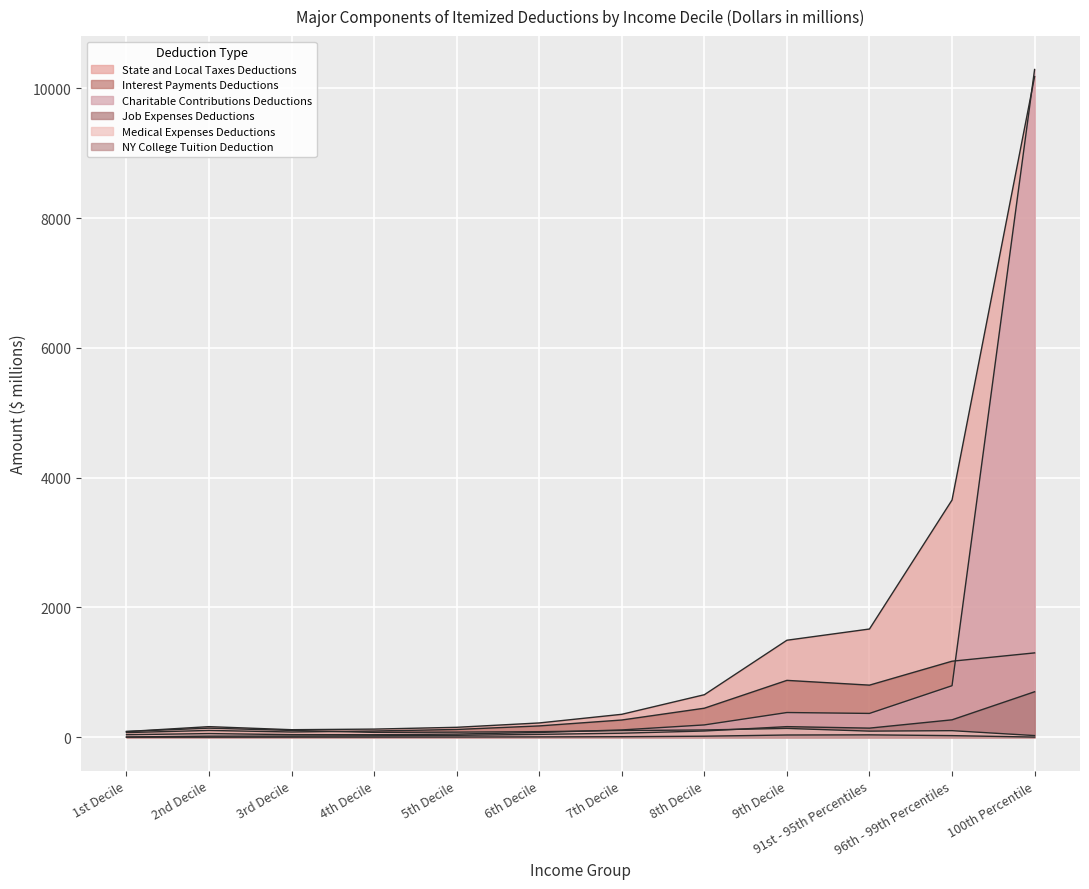

What is the value of the Medical Expenses Deductions point at the 9th from the left?

135.3